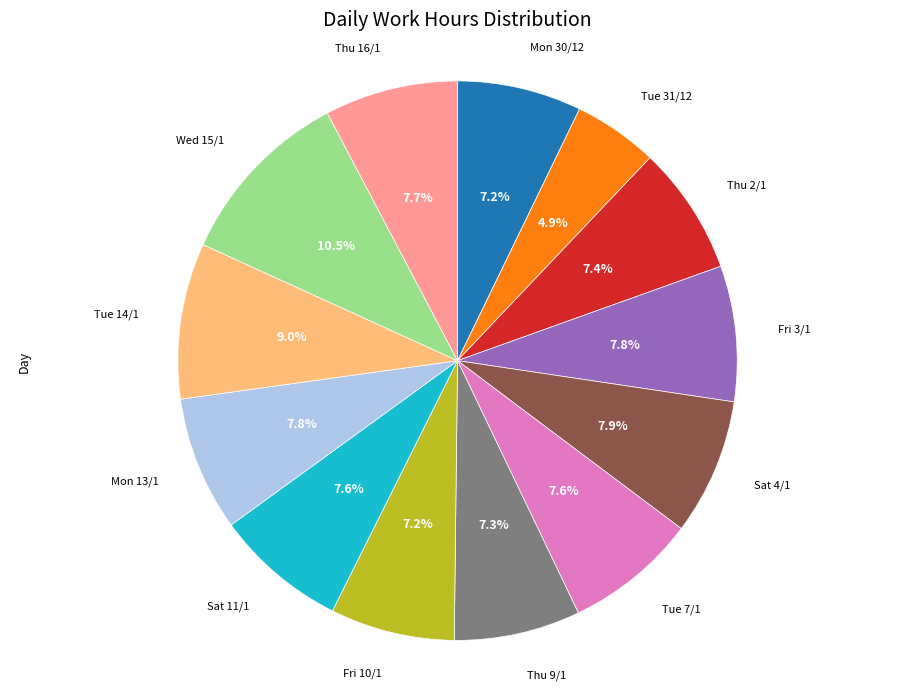

Is there any slice that represents more than half of the pie?

No